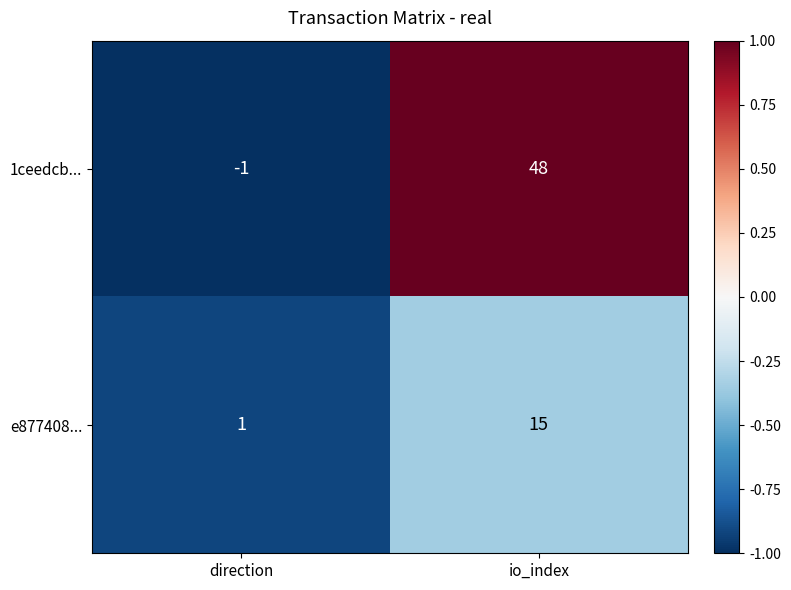

What is the difference between the highest and lowest values at direction?

2